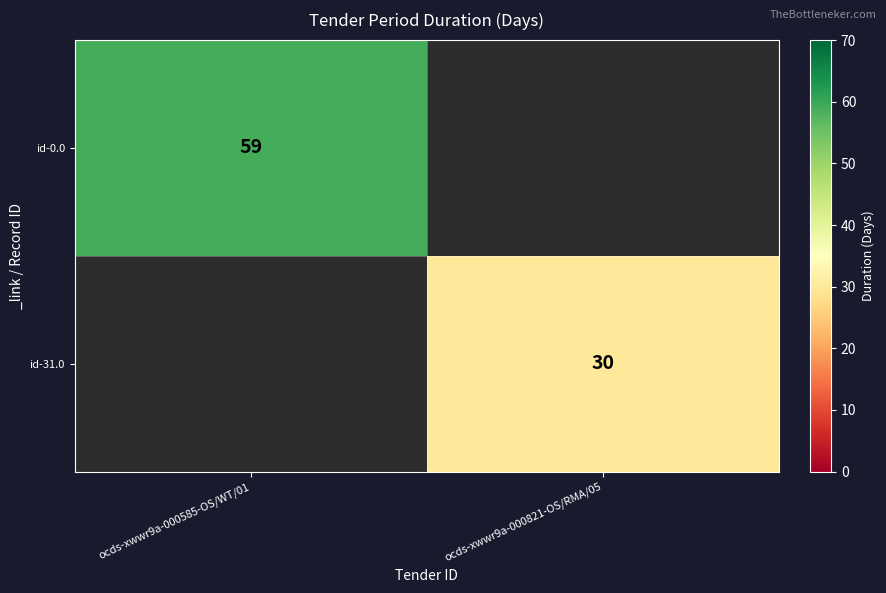

What is the minimum value shown in the chart?

30.0